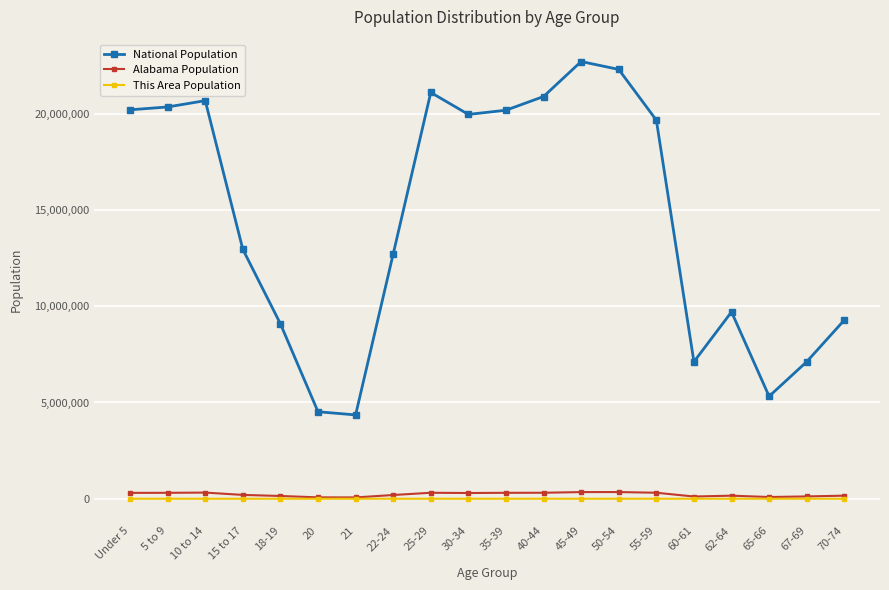

What is the sum of all Alabama Population values?

4492445